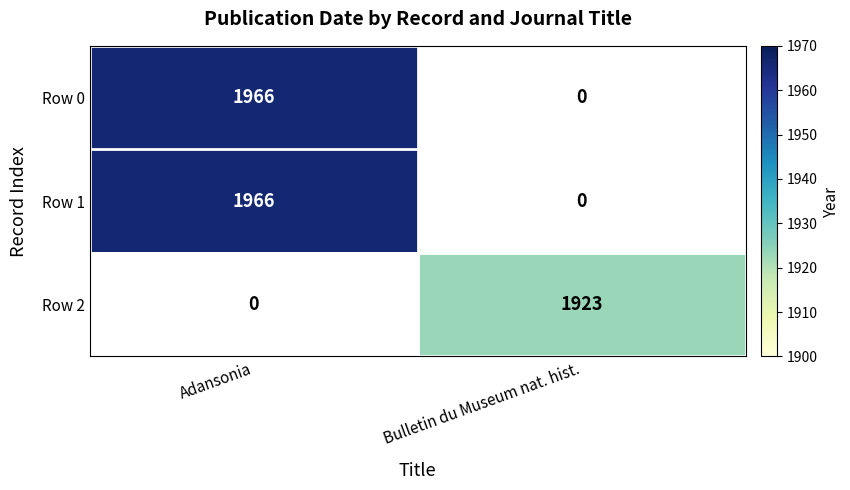

Is the value of Row 2 at Bulletin du Museum nat. hist. greater than the value of Row 0 at Adansonia?

No